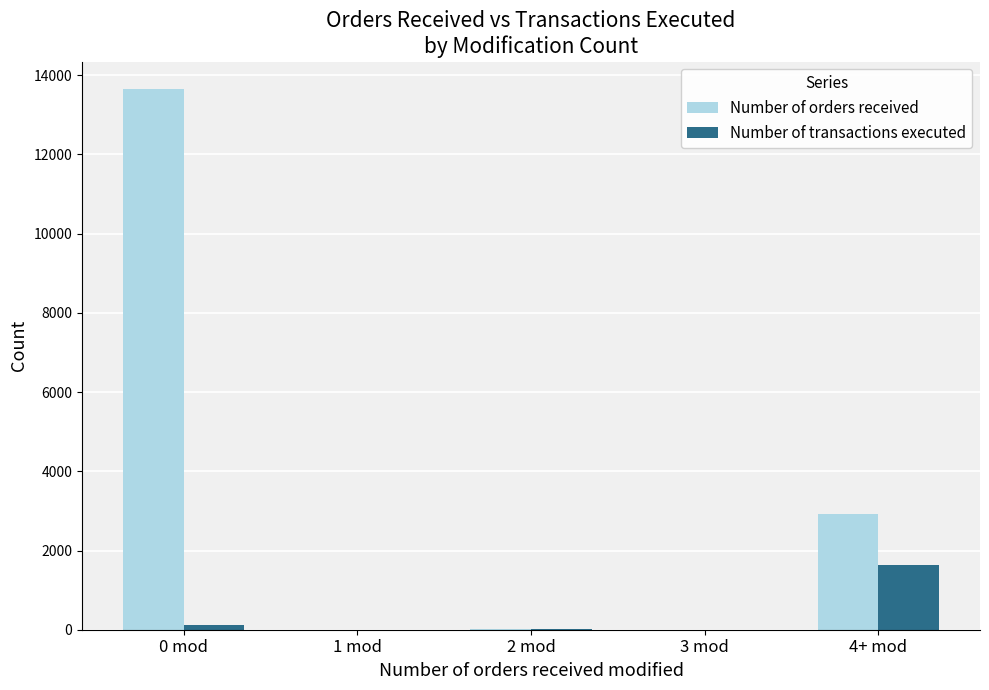

What is the sum of the Number of transactions executed values at 3 mod and 0 mod?

120